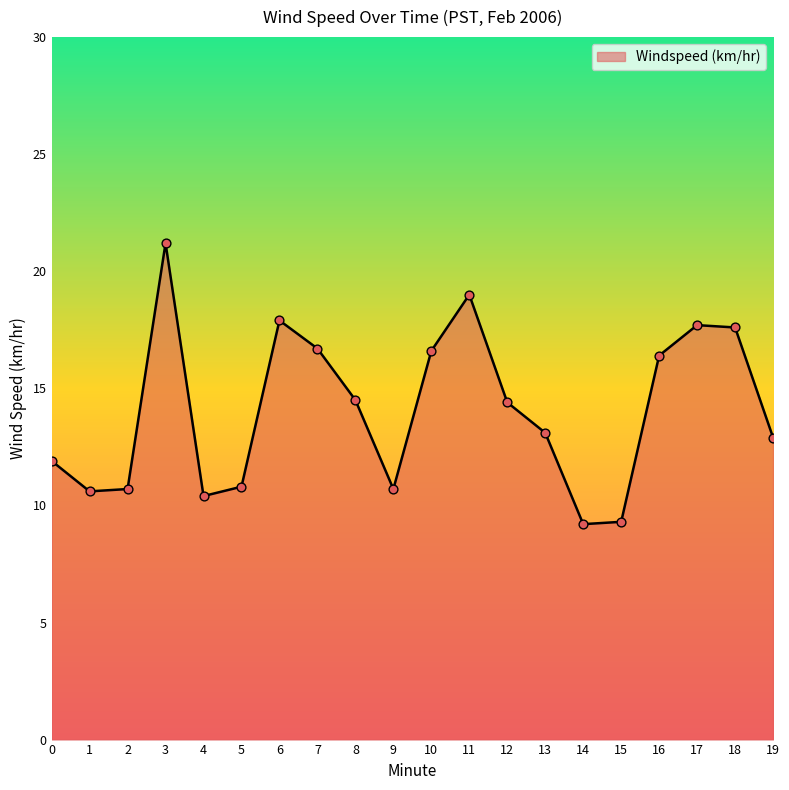

Which has a higher value, 10 or 15?

10